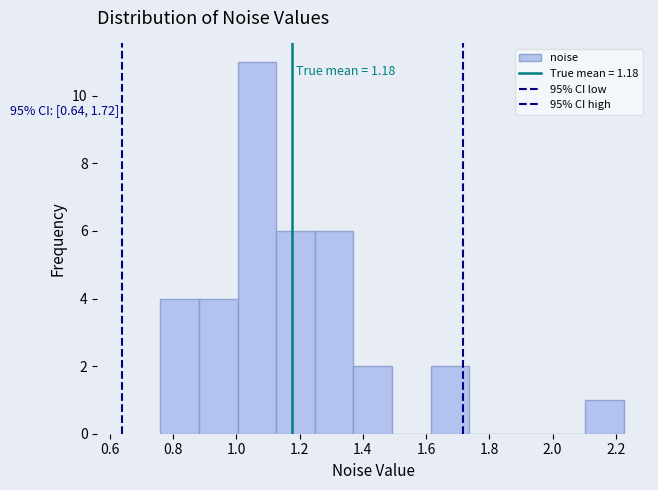

Over which range of the x-axis is the bar tallest?

1.00 to 1.12